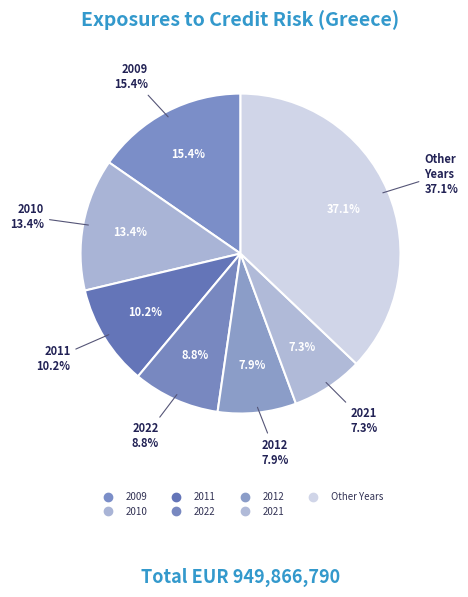

Is the sum of 2012 and 2015 greater than half?

No